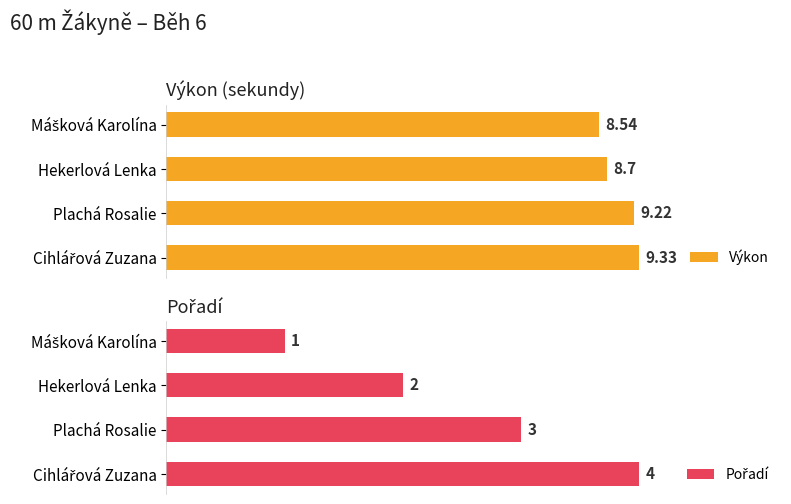

What is the difference between the maximum and second lowest values in the Pořadí series?

2.0